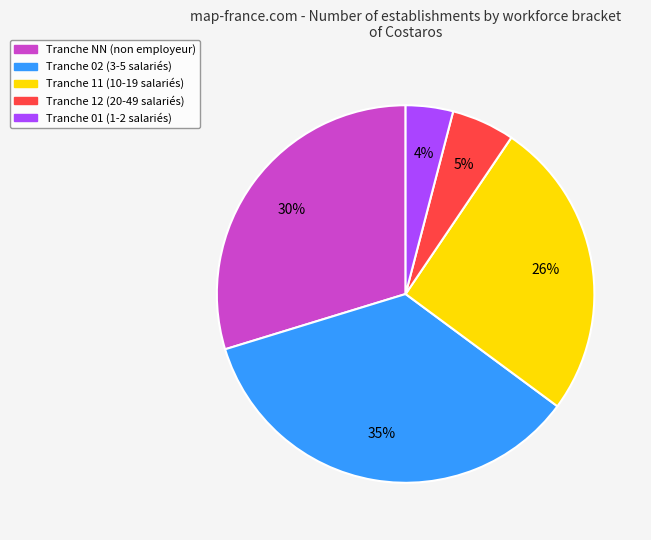

To the nearest percent, what is the difference between the largest and smallest slice percentages?

31%